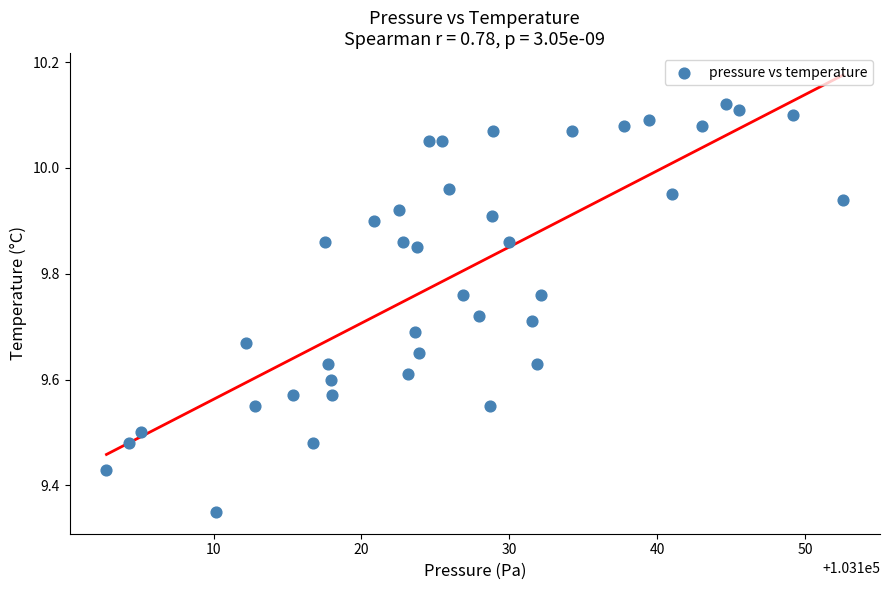

What is the range of X values (max minus min)?

49.8